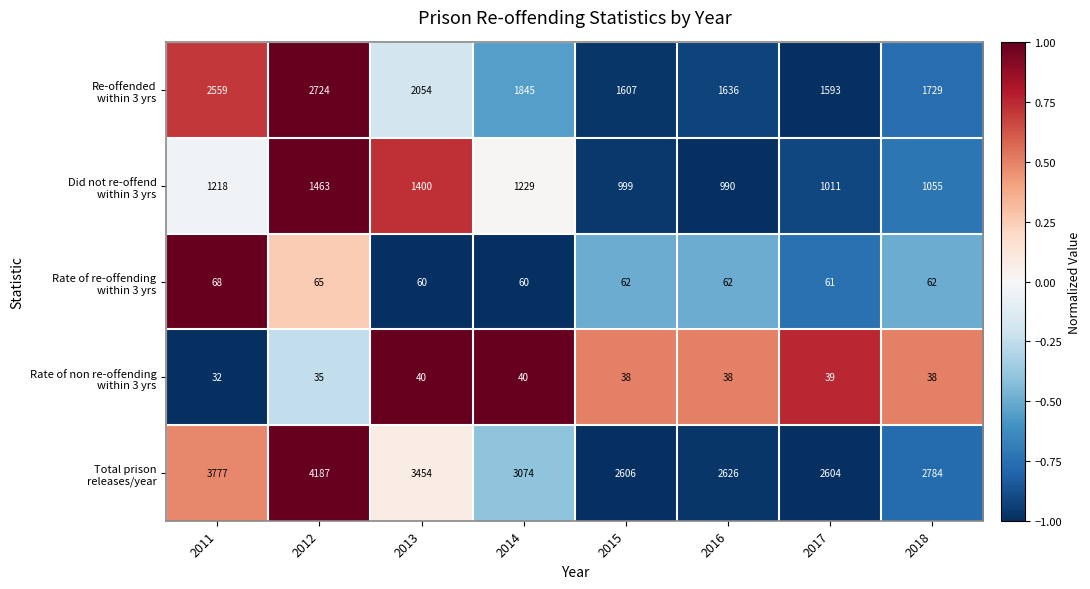

How many distinct data groups are displayed?

5